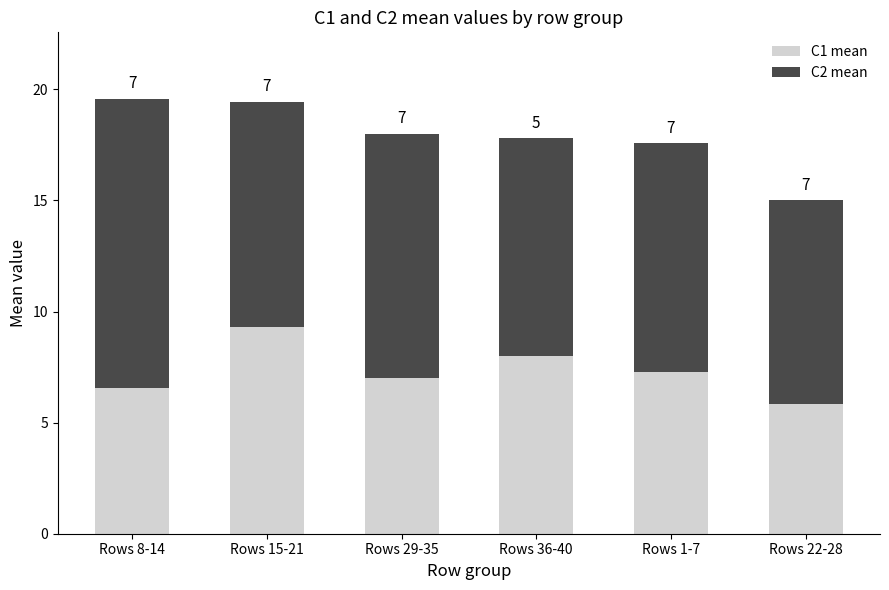

At which label does C1 mean reach its minimum?

Rows 22-28